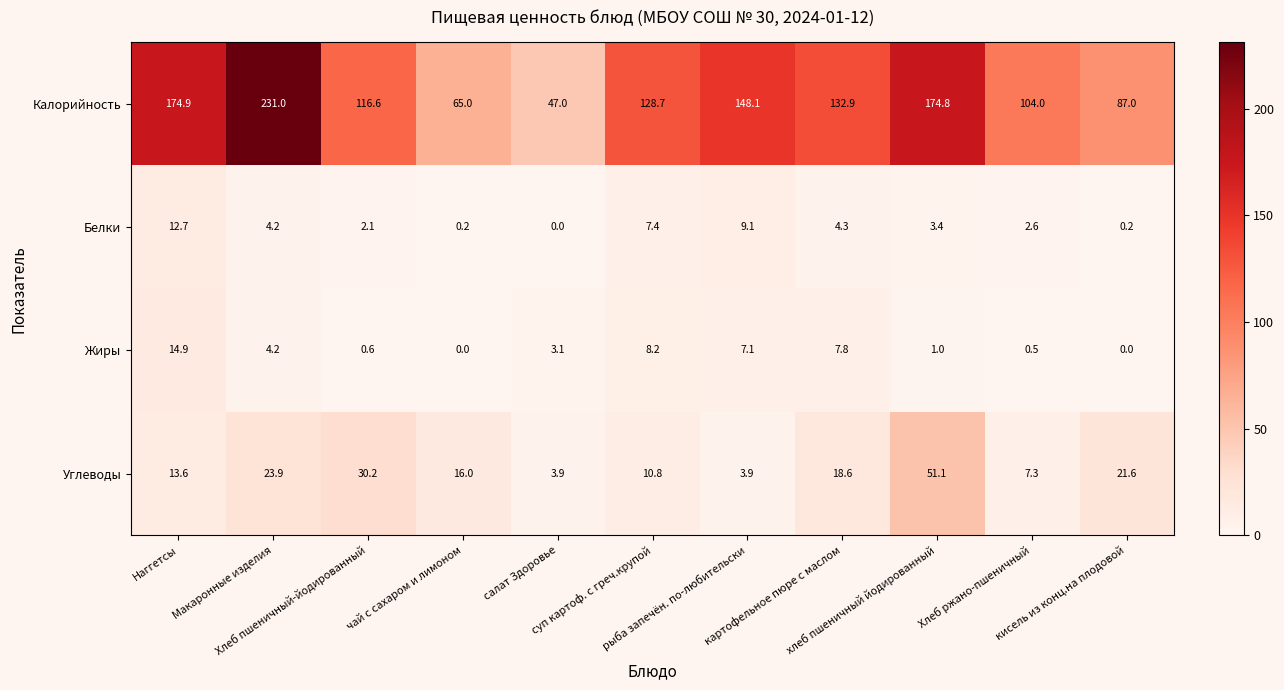

Rank the series by their maximum value, from lowest to highest.

Белки, Жиры, Углеводы, Калорийность